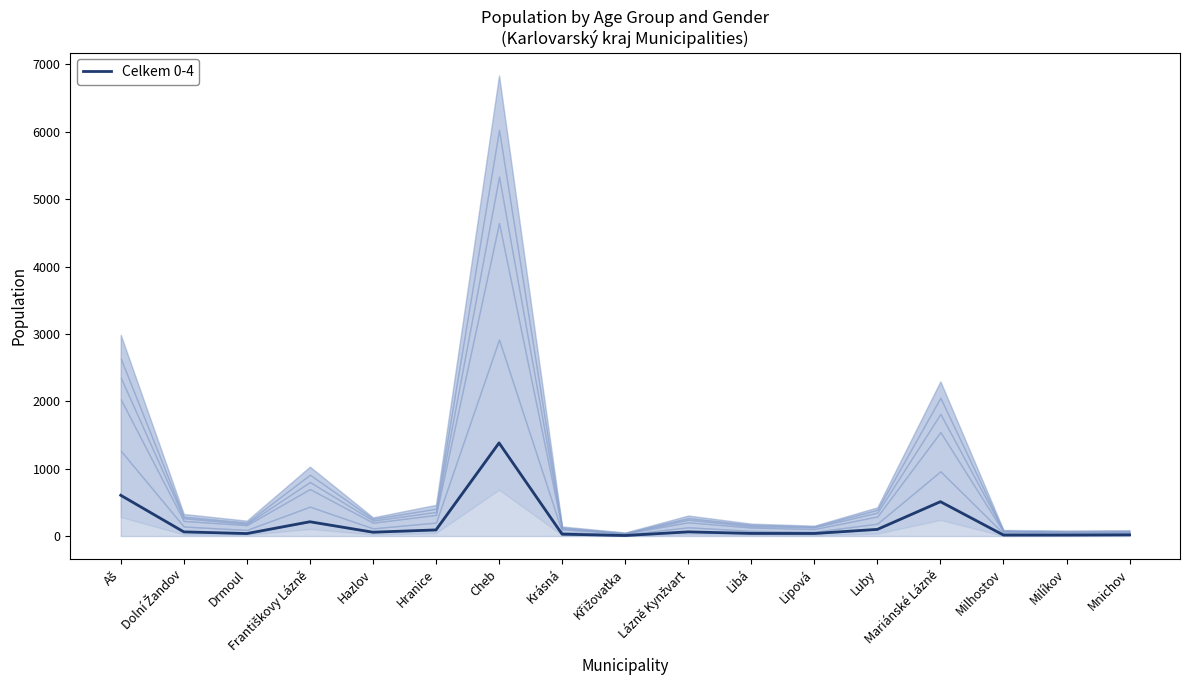

The value at Křižovatka is 5. True or false?

False